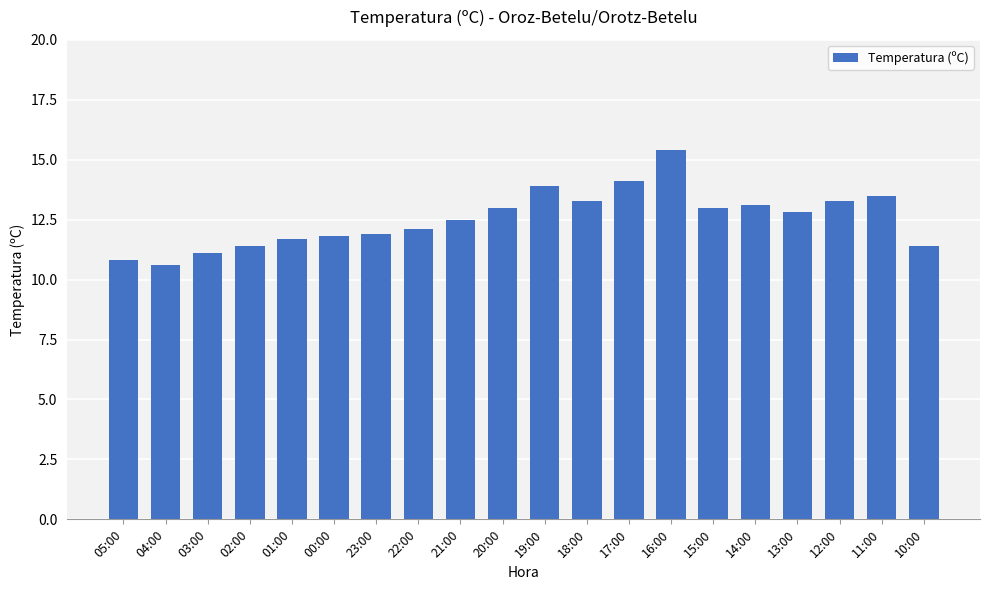

Reading left to right, what are all the values shown in this chart?

10.8	10.6	11.1	11.4	11.7	11.8	11.9	12.1	12.5	13.0	13.9	13.3	14.1	15.4	13.0	13.1	12.8	13.3	13.5	11.4